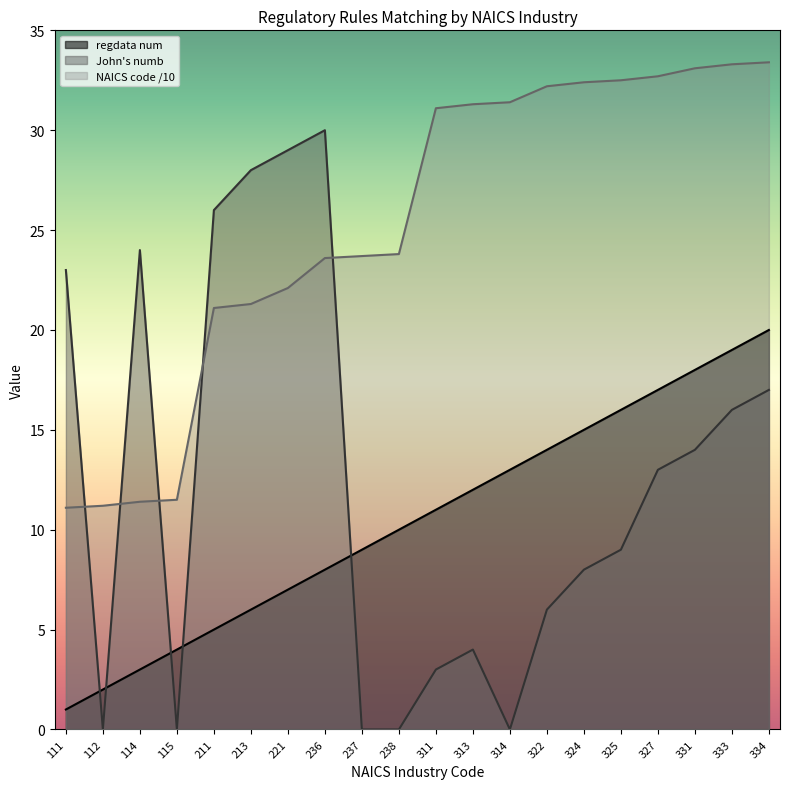

What is the difference between the maximum and minimum values in the NAICS code /10 series?

22.3